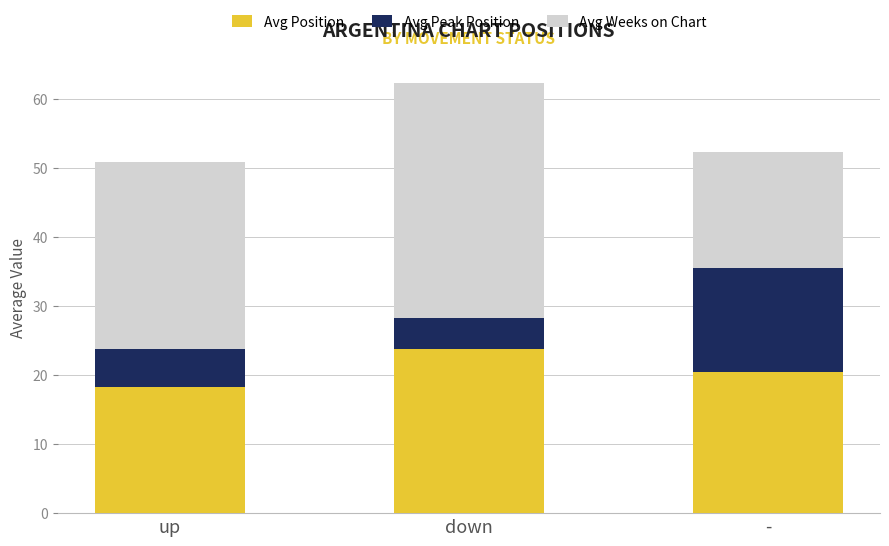

What is the total value across all series at up?

50.8